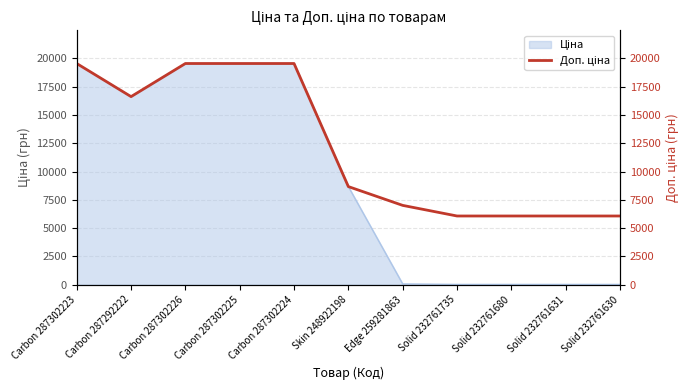

The chart shows a value of 19542.7 at Carbon 287302224. True or false?

True